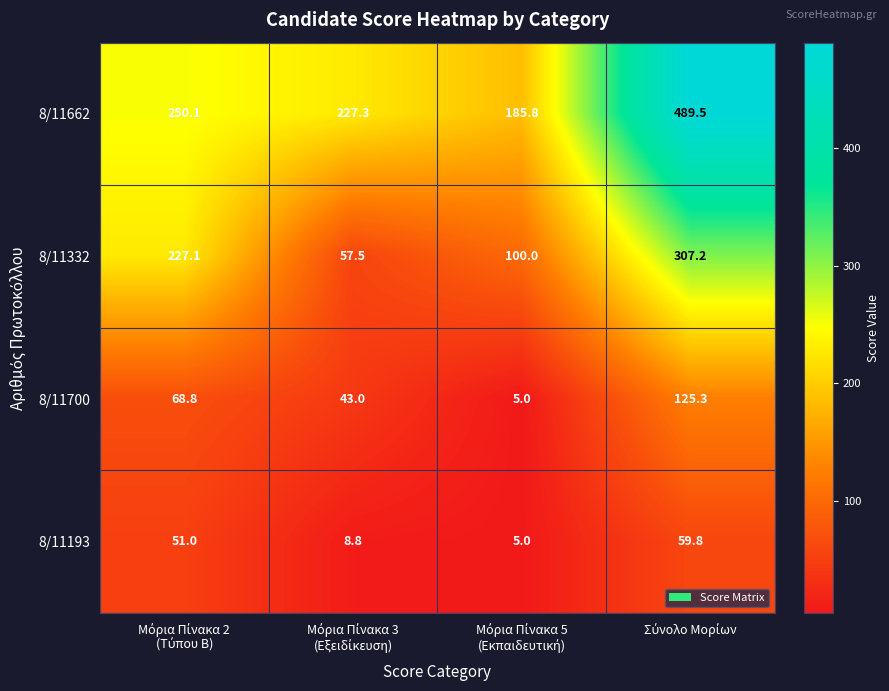

At how many categories does at least one series exceed 255?

1